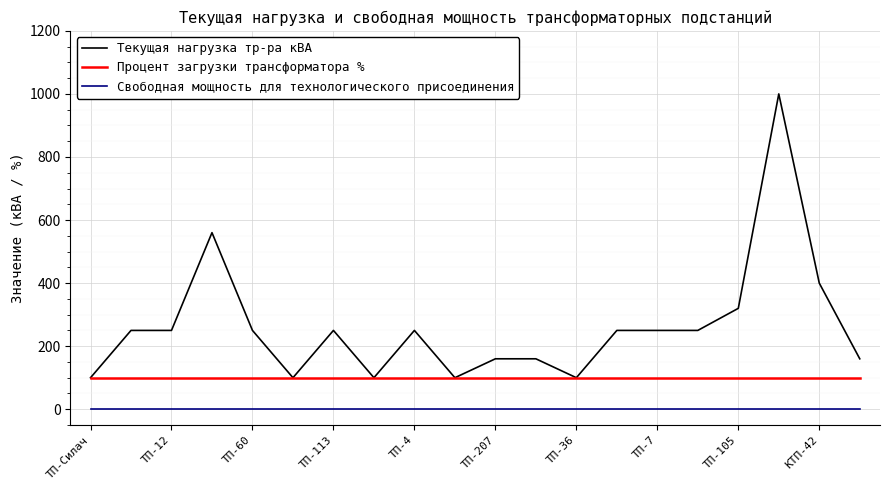

What is the difference between the maximum and minimum values in the Текущая нагрузка тр-ра кВА series?

900